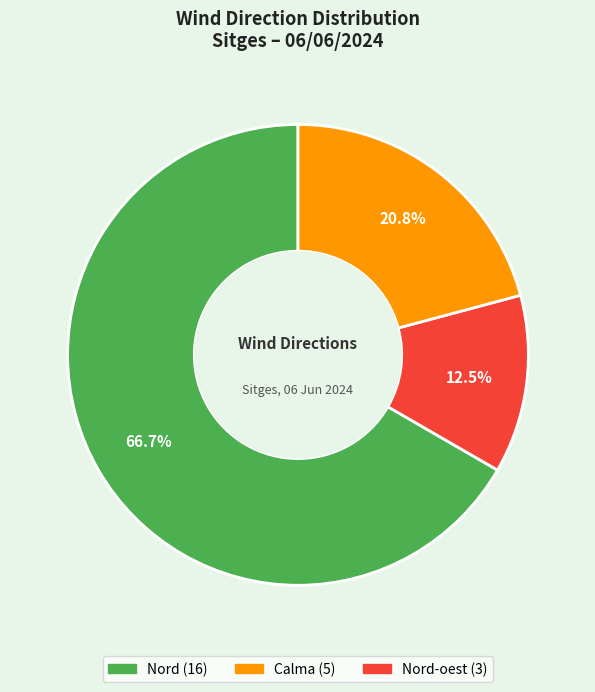

Does any single category account for the majority?

Yes